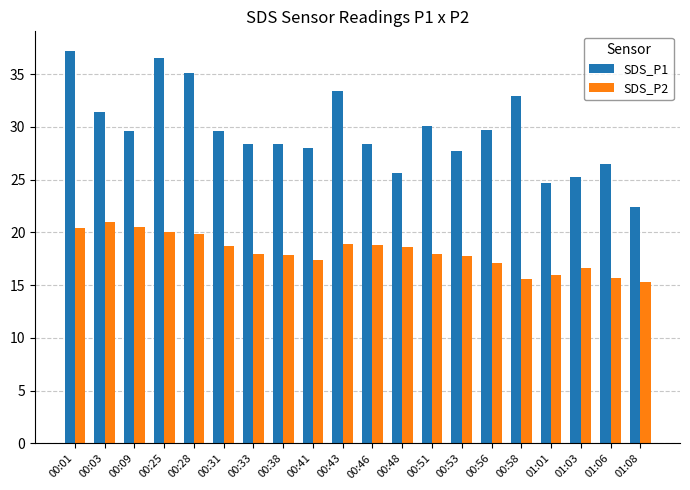

List the series in order of their peak value, highest first.

SDS_P1, SDS_P2